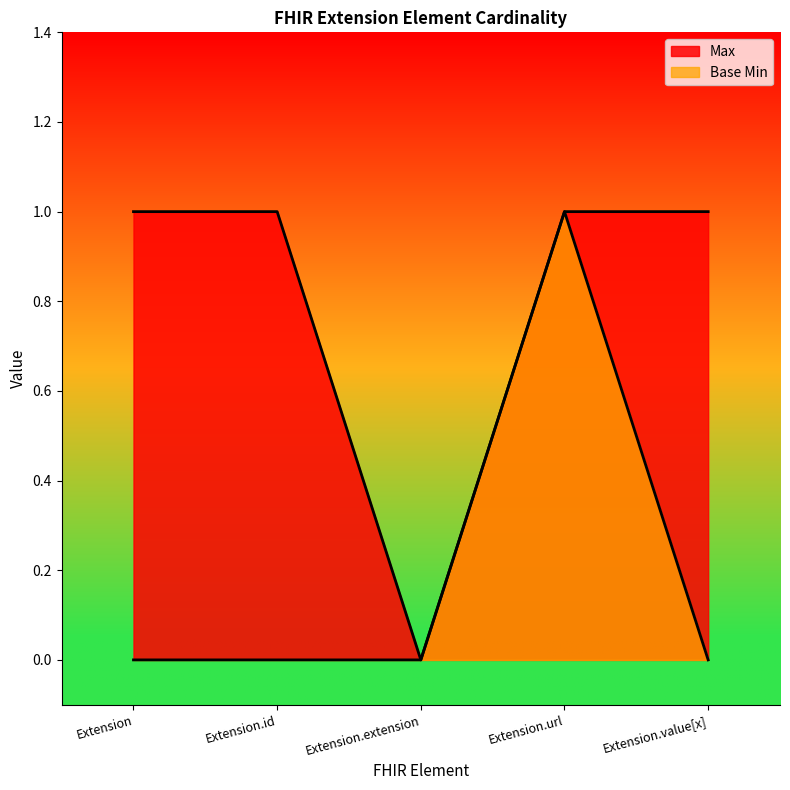

How many interior local valleys does the Max series have?

1